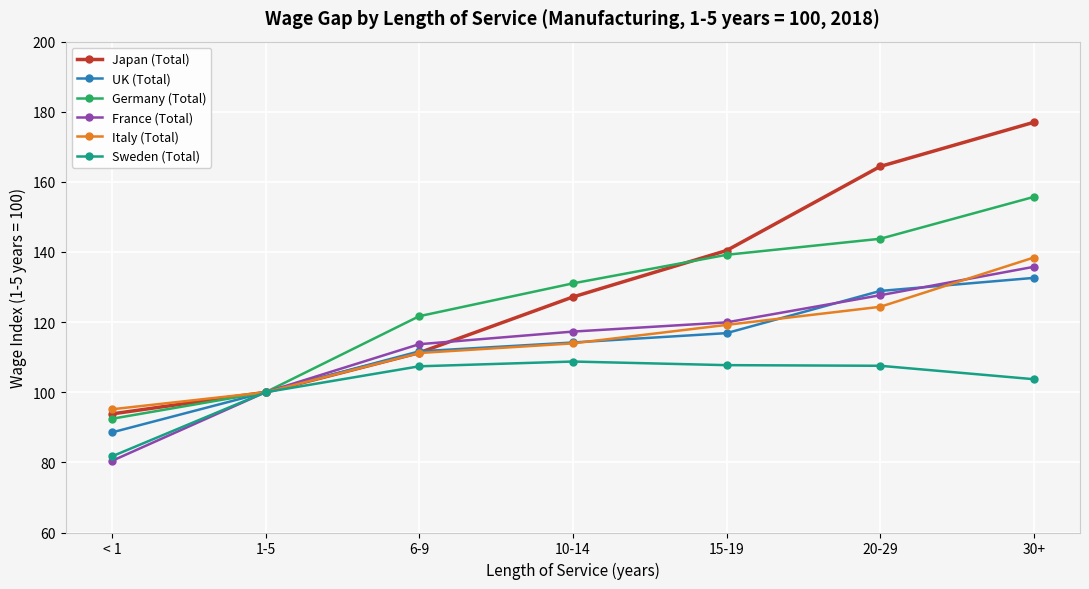

How many lines are shown in the chart?

6